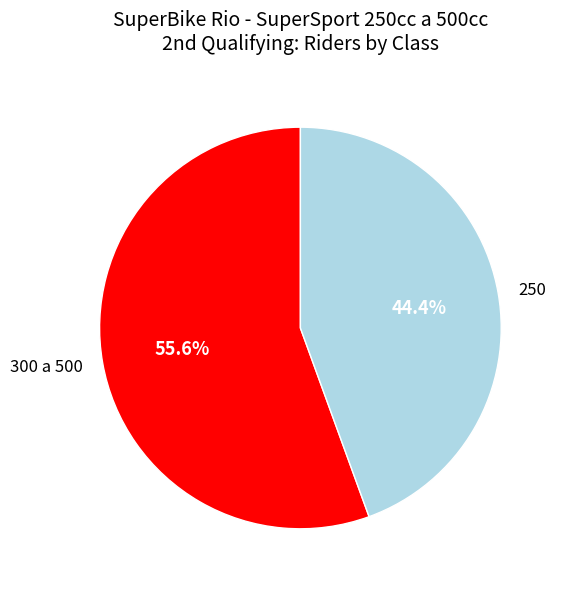

To the nearest percent, what percentage of the pie is 250?

44%